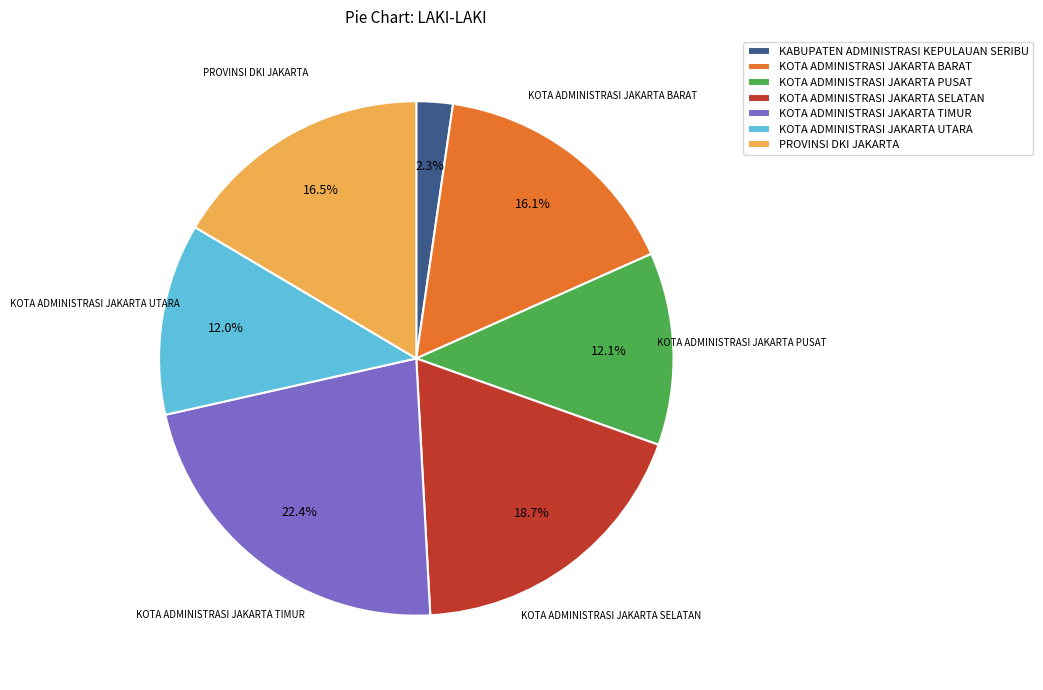

How much of the chart is everything except KOTA ADMINISTRASI JAKARTA SELATAN?

81.3%